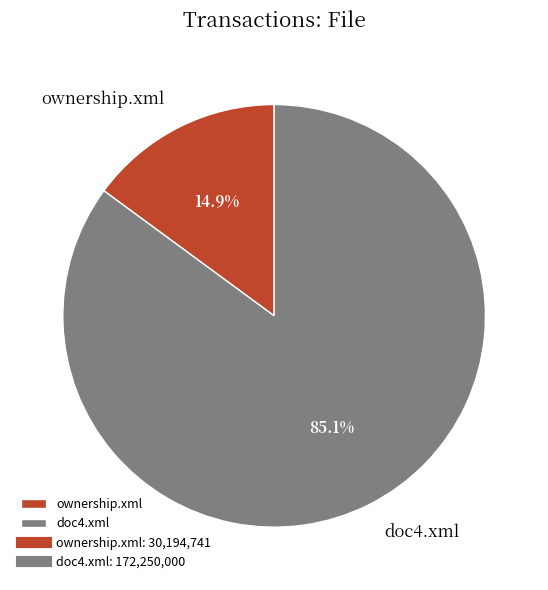

How many segments does this pie chart have?

2